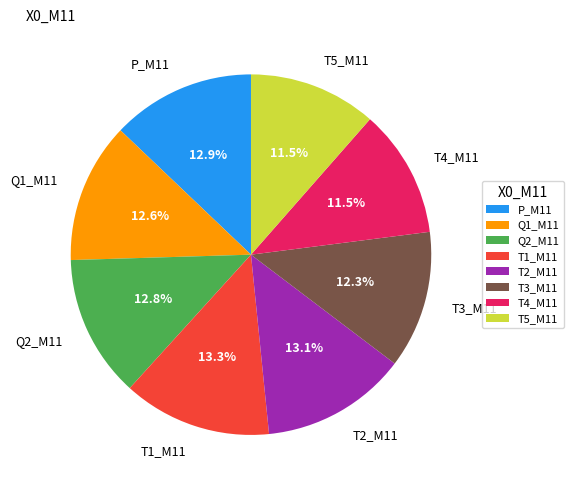

How many slices are in this pie chart?

8